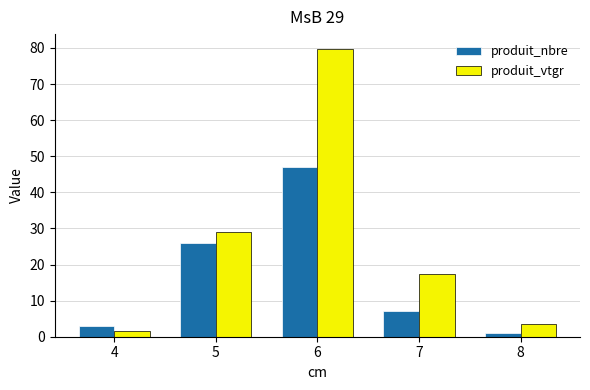

What is the difference between the highest and lowest values at 6?

32.8